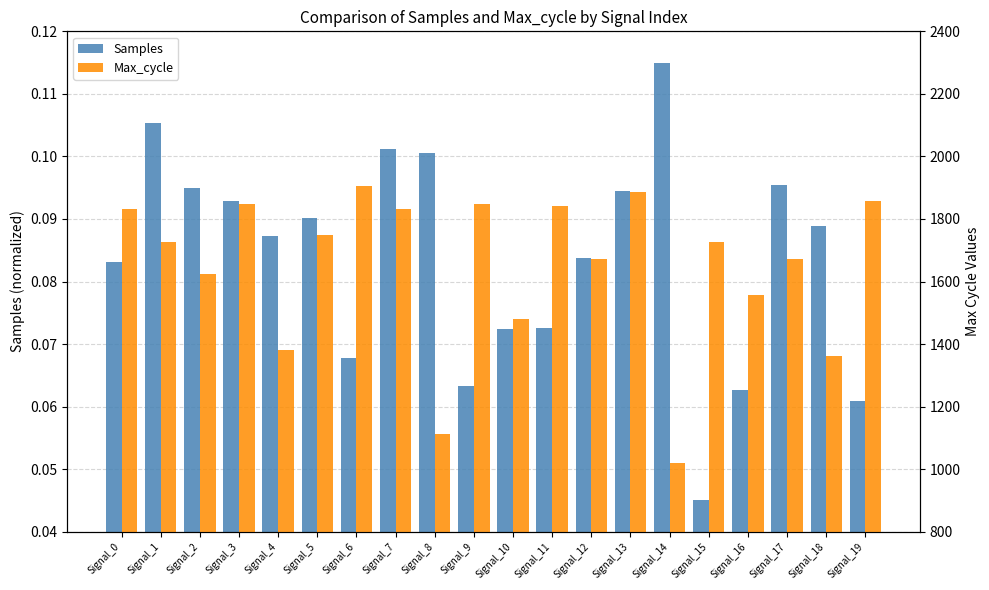

Is the value of Samples at Signal_14 greater than the value of Max_cycle at Signal_15?

No